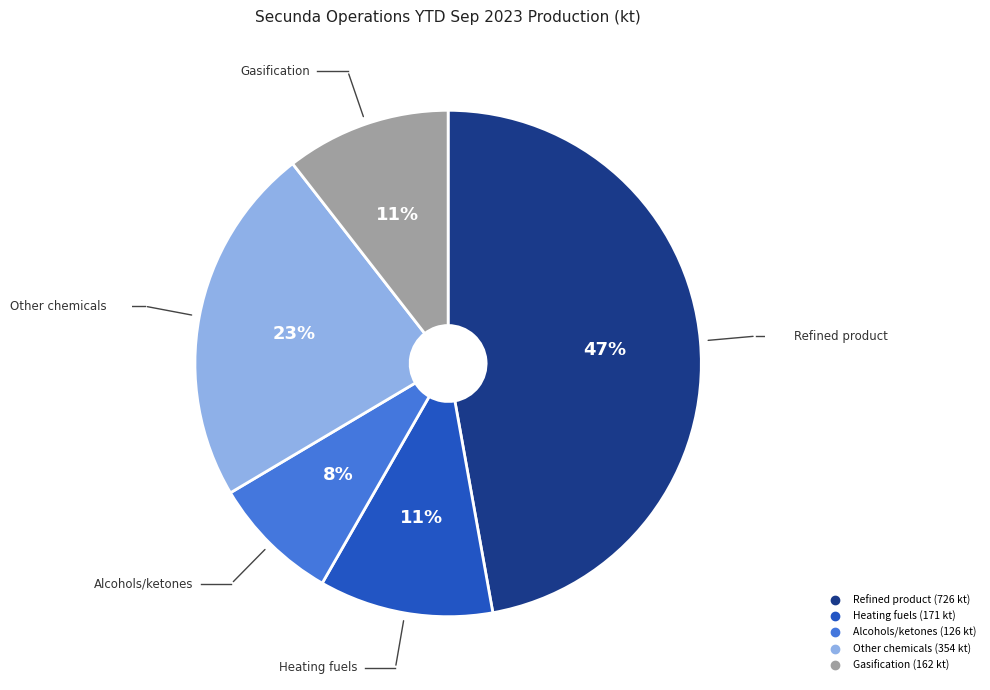

Which slice is the largest?

Refined product